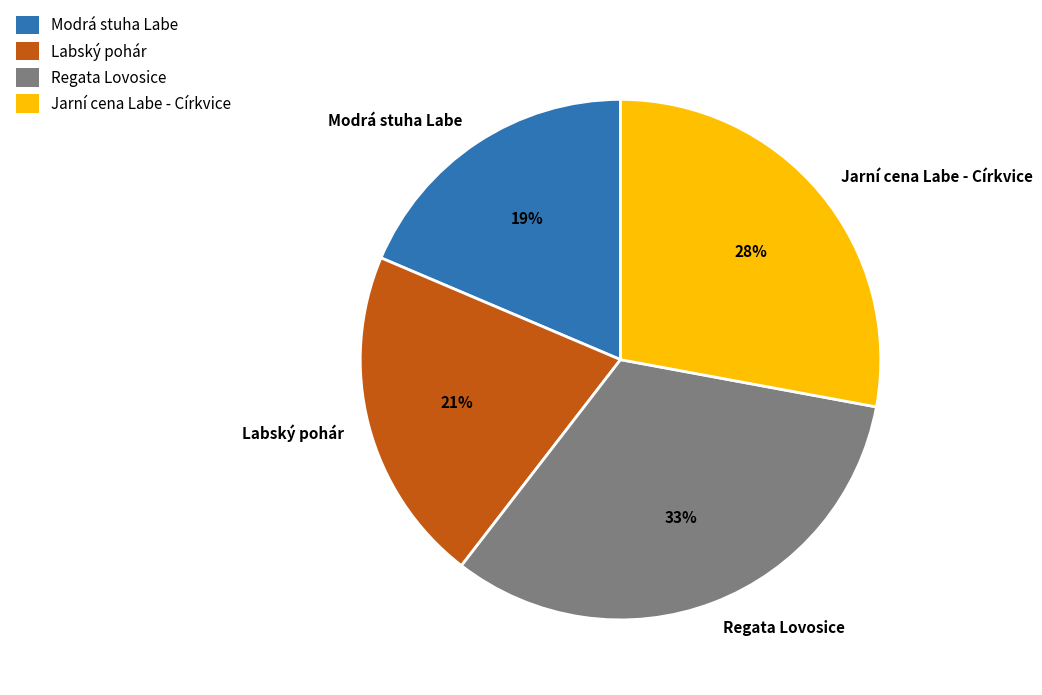

Is it true that Regata Lovosice is 21% of the pie?

False